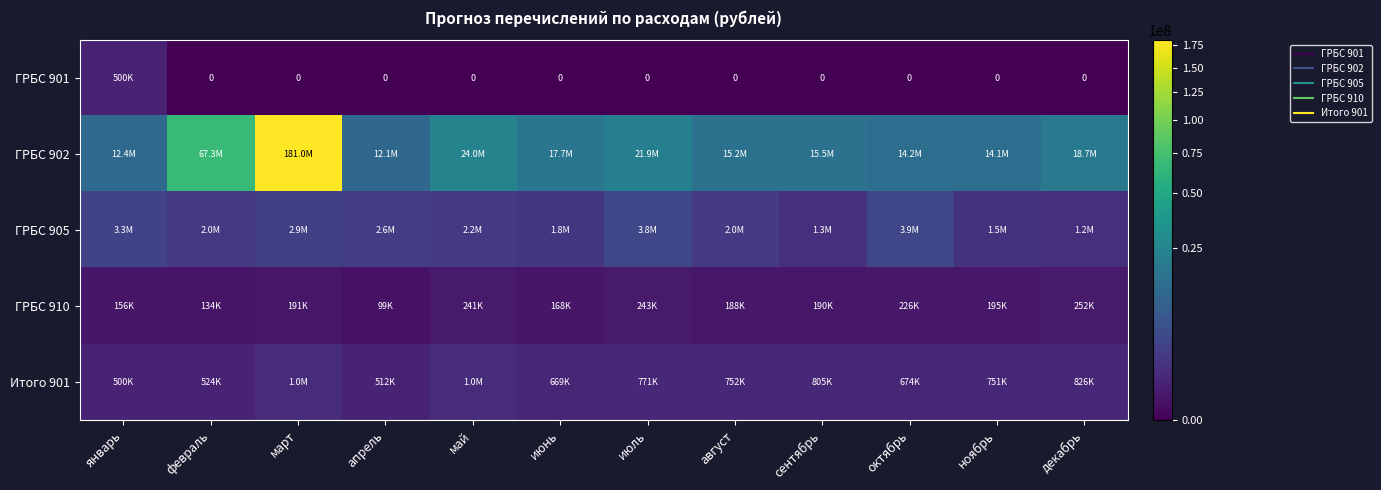

Which series changed the most between январь and февраль?

ГРБС 902